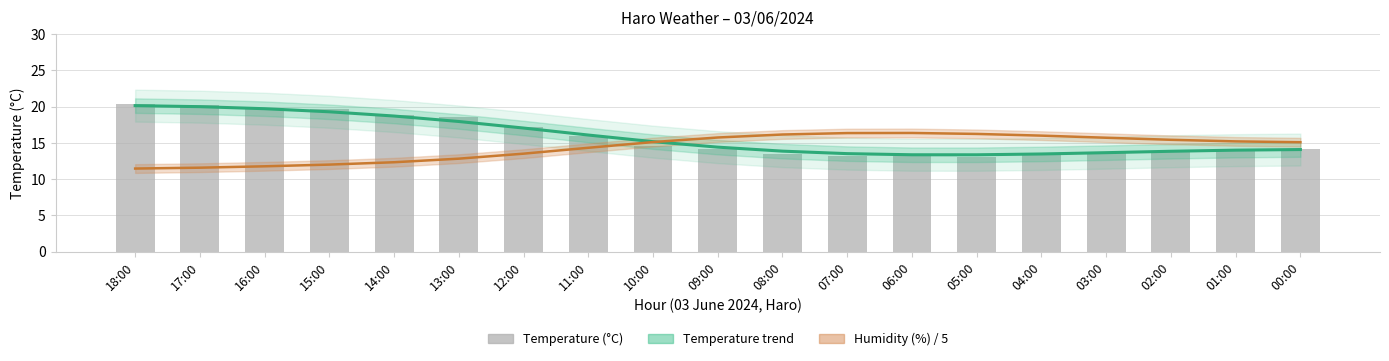

Where is the data nearest to the value 16?

11:00